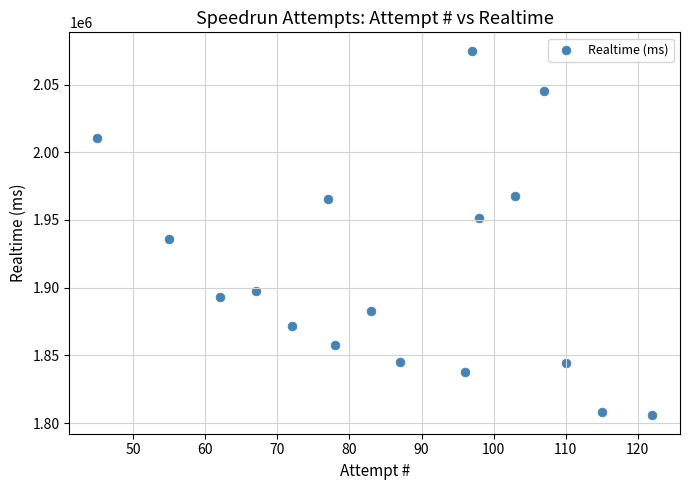

What Y value in the scatter plot is closest to 1940361?

1935672